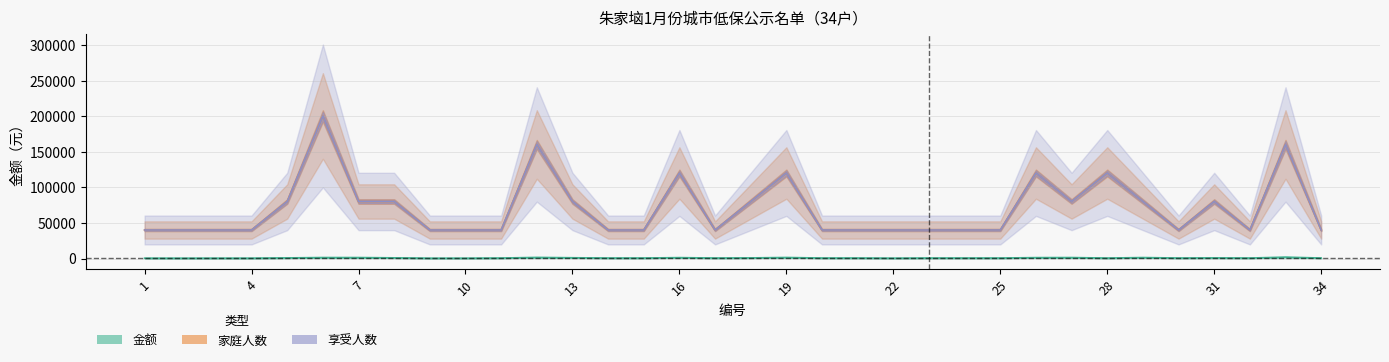

At 8, list the series in order from smallest to largest.

金额, 家庭人数, 享受人数